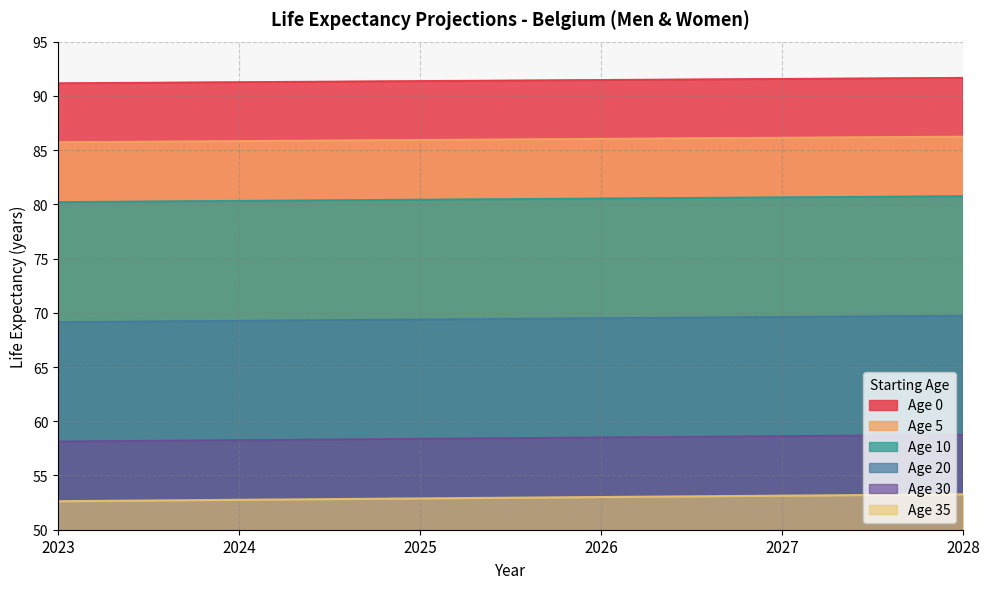

At which label does Age 30 reach its peak?

2028